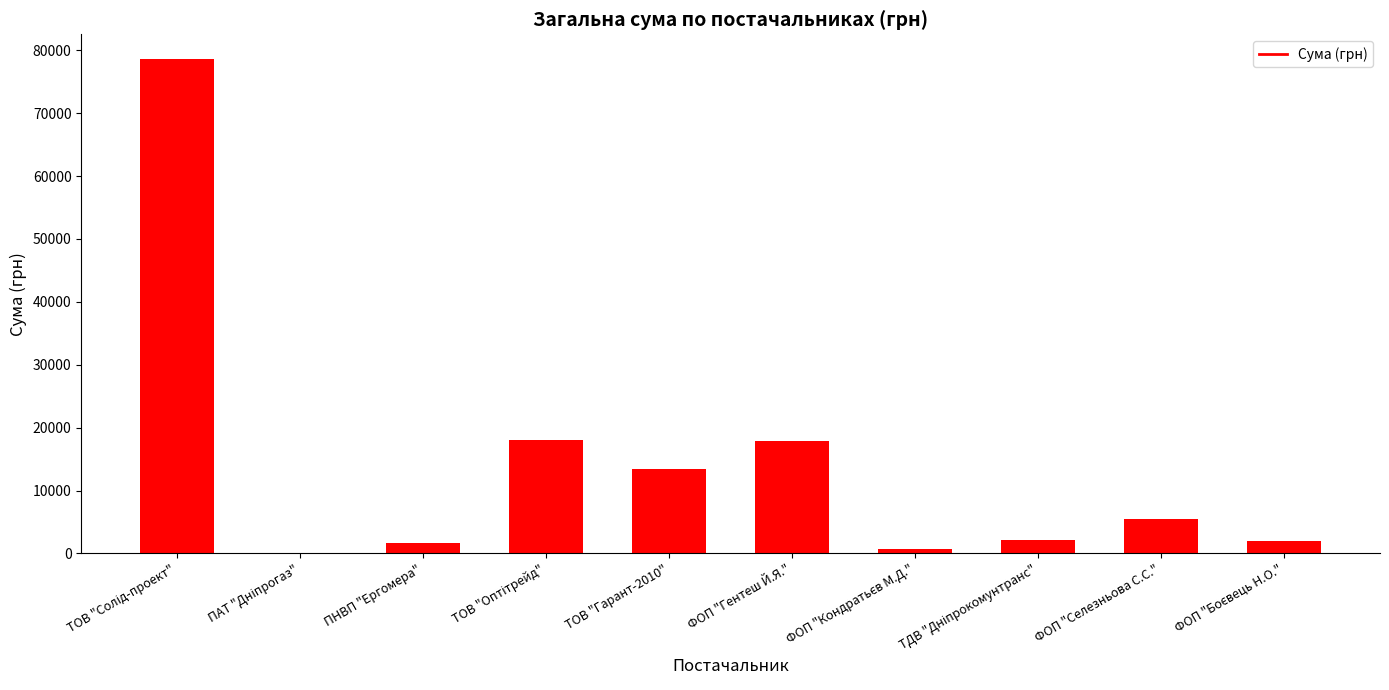

How many data points does each series have?

10